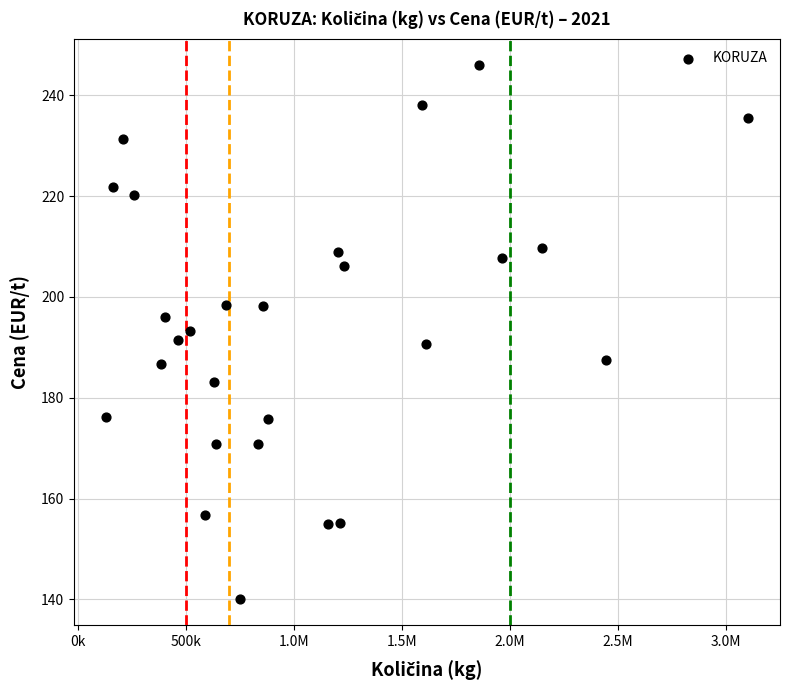

What is the range of X values (max minus min)?

2972590.0